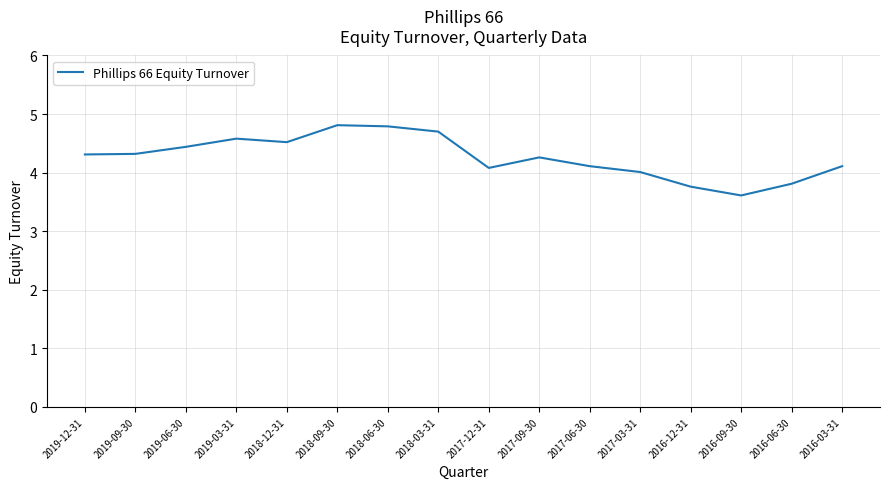

What is the difference between the maximum and minimum values?

1.2